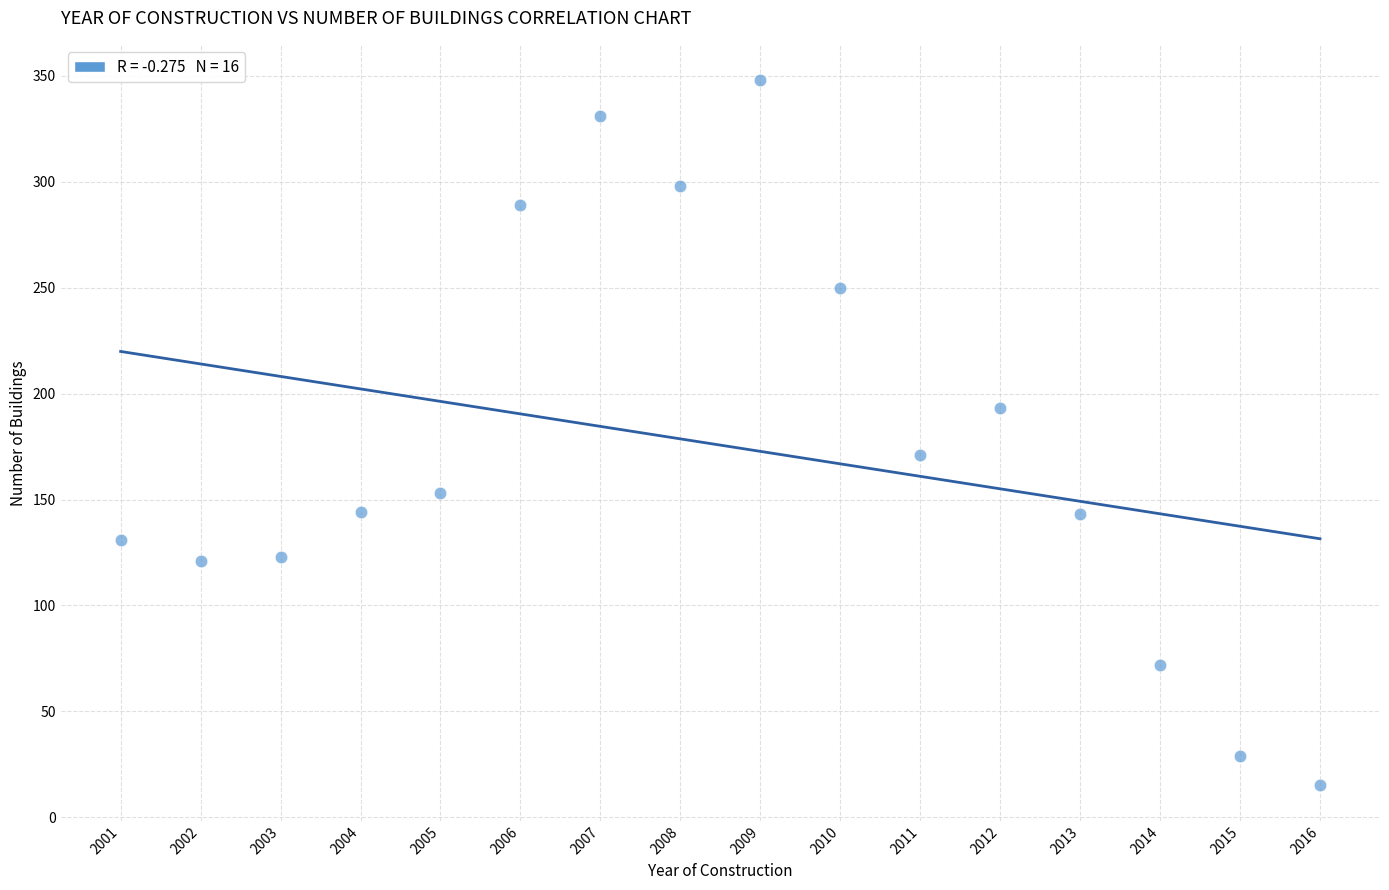

What is the range of X values (max minus min)?

15